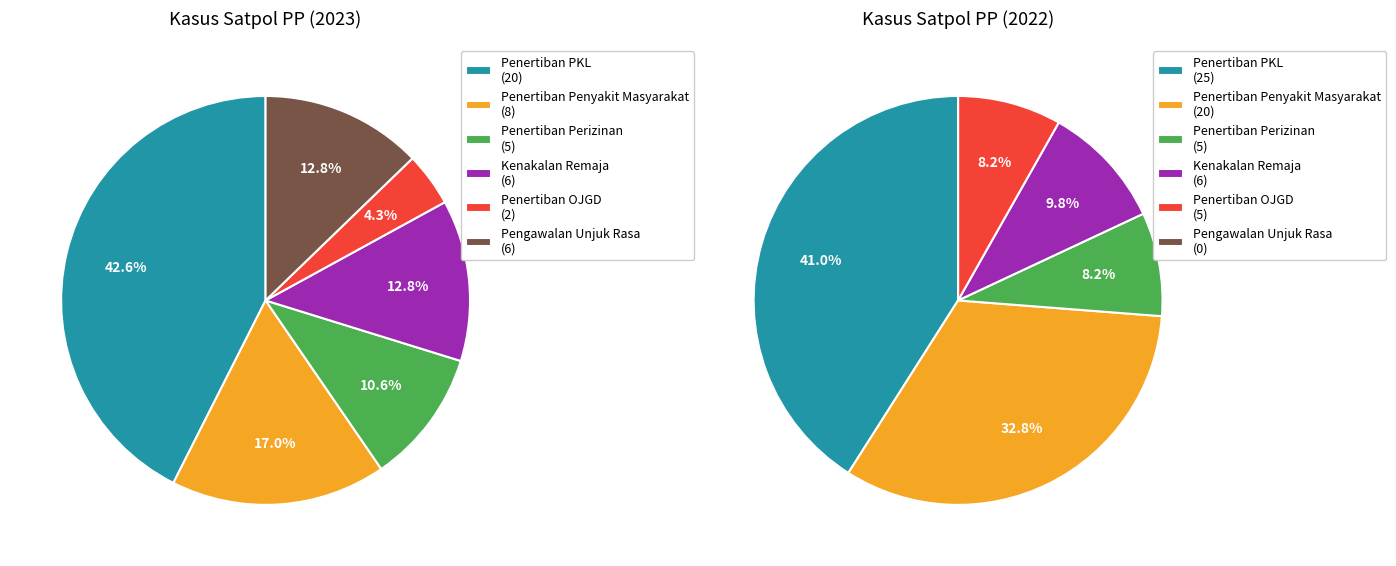

What is the smallest slice in the pie chart?

Pengawalan Unjuk Rasa